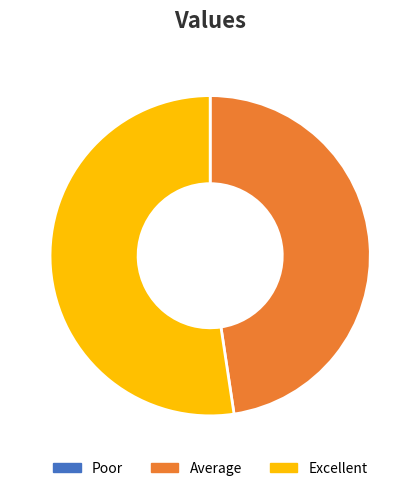

Is it true that Average is 56% of the pie?

False